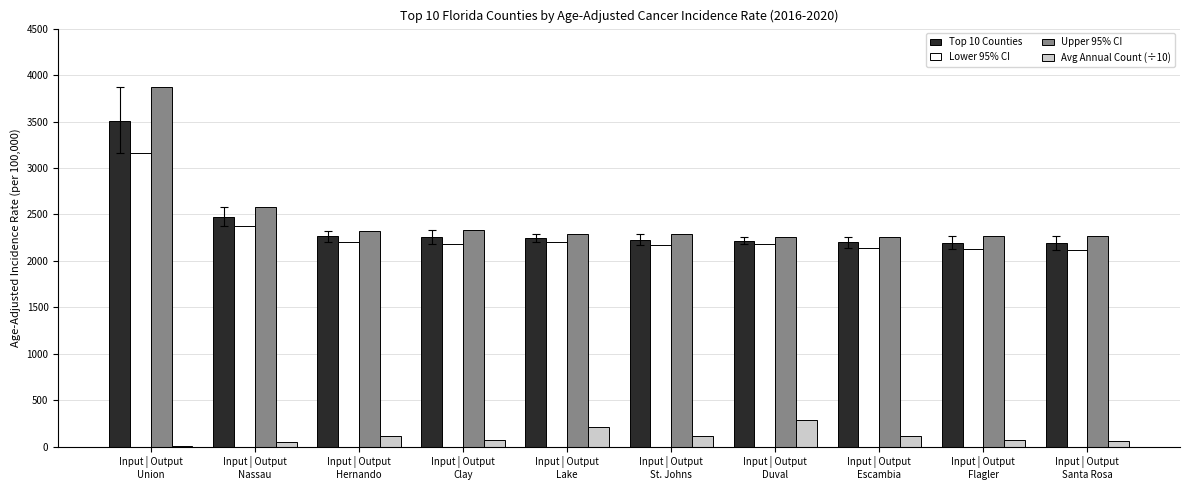

Are the bars grouped side by side (vs. stacked)?

Yes